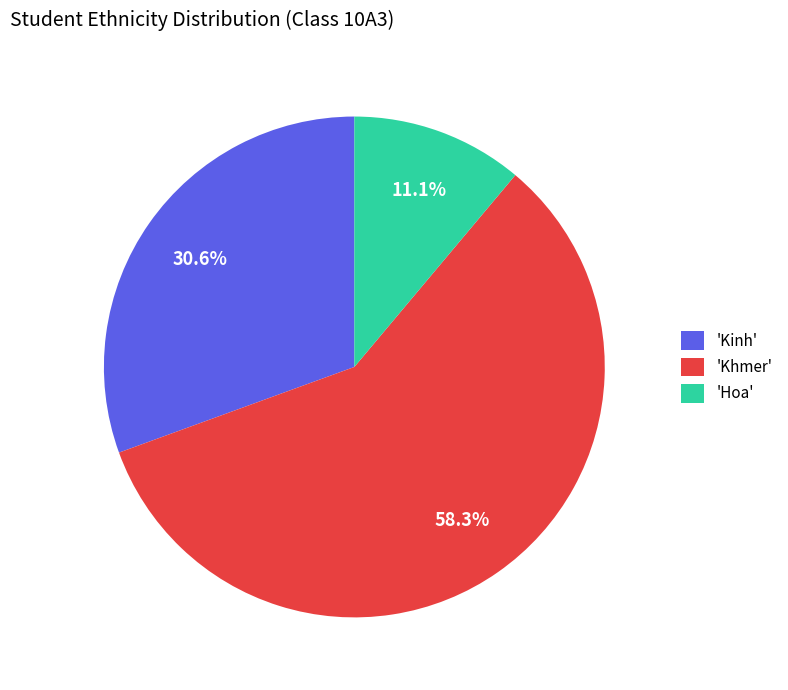

What is the largest slice in the pie chart?

'Khmer'